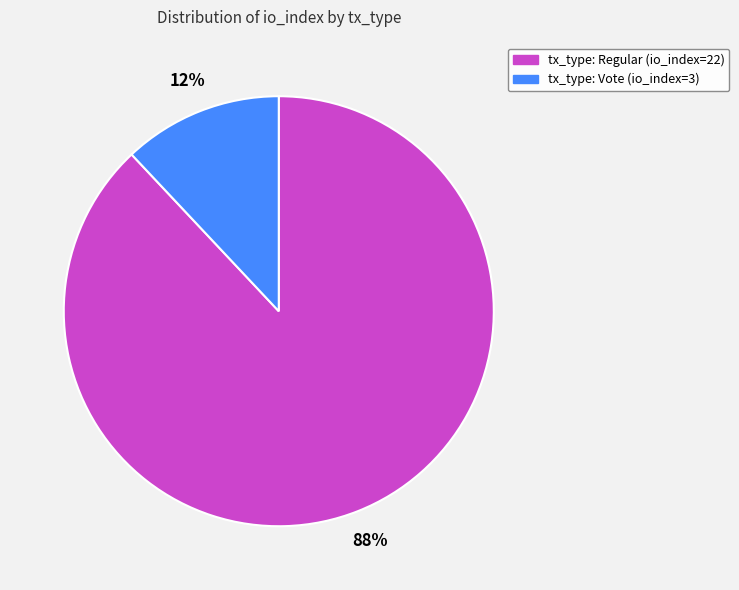

Rank the categories by value from highest to lowest.

tx_type: Regular (io_index=22), tx_type: Vote (io_index=3)